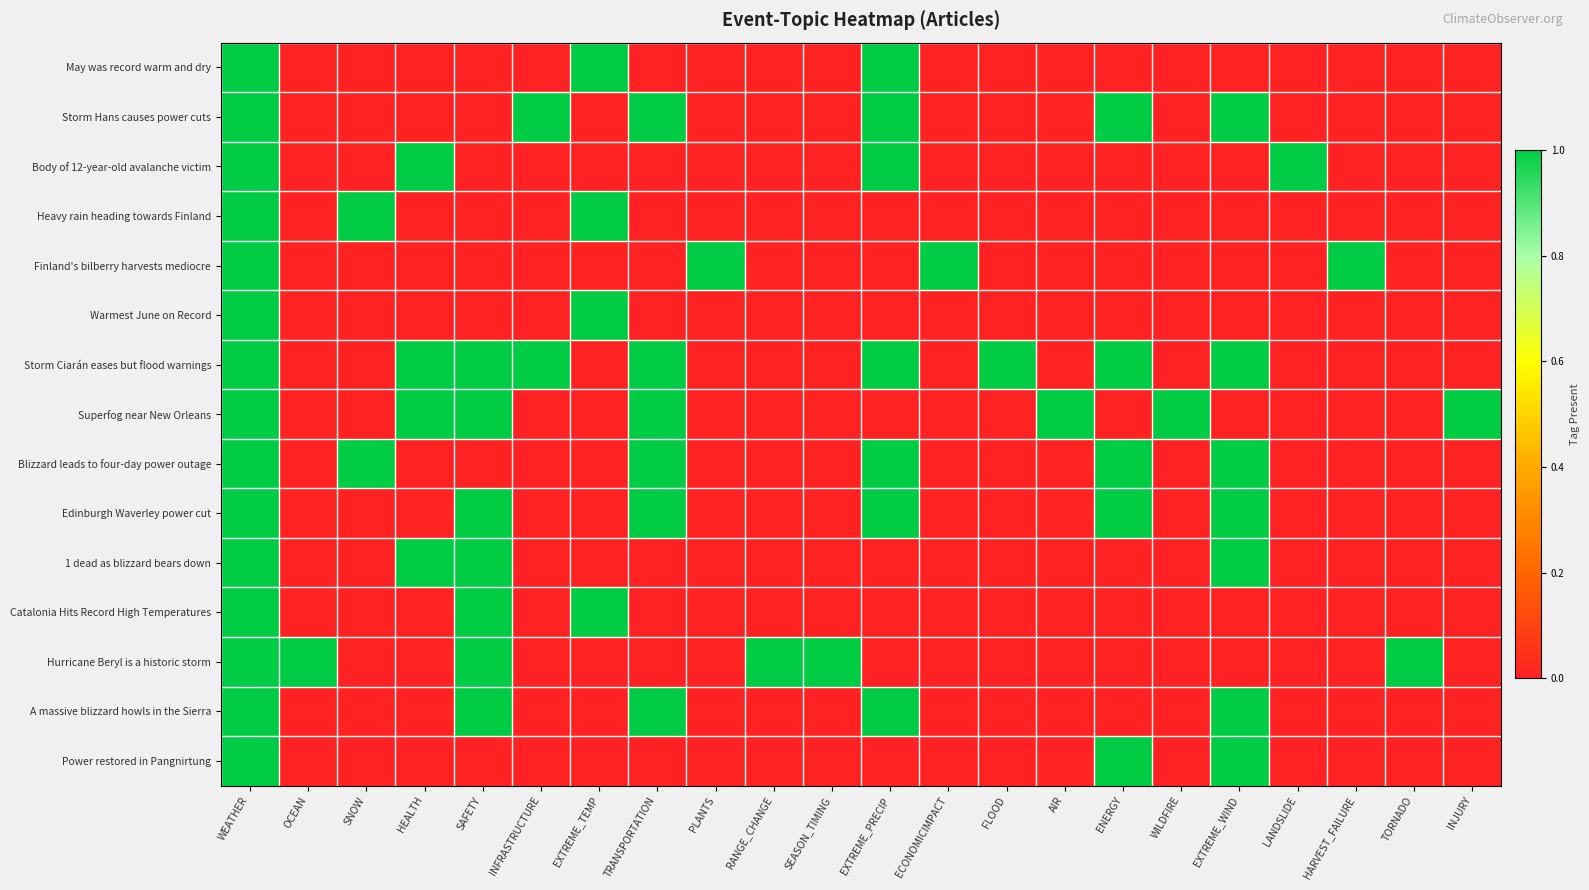

Reading right to left, what are all the values shown in this chart?

May was record warm and dry: INJURY=0	TORNADO=0	HARVEST_FAILURE=0	LANDSLIDE=0	EXTREME_WIND=0	WILDFIRE=0	ENERGY=0	AIR=0	FLOOD=0	ECONOMICIMPACT=0	EXTREME_PRECIP=1	SEASON_TIMING=0	RANGE_CHANGE=0	PLANTS=0	TRANSPORTATION=0	EXTREME_TEMP=1	INFRASTRUCTURE=0	SAFETY=0	HEALTH=0	SNOW=0	OCEAN=0	WEATHER=1
Storm Hans causes power cuts: INJURY=0	TORNADO=0	HARVEST_FAILURE=0	LANDSLIDE=0	EXTREME_WIND=1	WILDFIRE=0	ENERGY=1	AIR=0	FLOOD=0	ECONOMICIMPACT=0	EXTREME_PRECIP=1	SEASON_TIMING=0	RANGE_CHANGE=0	PLANTS=0	TRANSPORTATION=1	EXTREME_TEMP=0	INFRASTRUCTURE=1	SAFETY=0	HEALTH=0	SNOW=0	OCEAN=0	WEATHER=1
Body of 12-year-old avalanche victim: INJURY=0	TORNADO=0	HARVEST_FAILURE=0	LANDSLIDE=1	EXTREME_WIND=0	WILDFIRE=0	ENERGY=0	AIR=0	FLOOD=0	ECONOMICIMPACT=0	EXTREME_PRECIP=1	SEASON_TIMING=0	RANGE_CHANGE=0	PLANTS=0	TRANSPORTATION=0	EXTREME_TEMP=0	INFRASTRUCTURE=0	SAFETY=0	HEALTH=1	SNOW=0	OCEAN=0	WEATHER=1
Heavy rain heading towards Finland: INJURY=0	TORNADO=0	HARVEST_FAILURE=0	LANDSLIDE=0	EXTREME_WIND=0	WILDFIRE=0	ENERGY=0	AIR=0	FLOOD=0	ECONOMICIMPACT=0	EXTREME_PRECIP=0	SEASON_TIMING=0	RANGE_CHANGE=0	PLANTS=0	TRANSPORTATION=0	EXTREME_TEMP=1	INFRASTRUCTURE=0	SAFETY=0	HEALTH=0	SNOW=1	OCEAN=0	WEATHER=1
Finland's bilberry harvests mediocre: INJURY=0	TORNADO=0	HARVEST_FAILURE=1	LANDSLIDE=0	EXTREME_WIND=0	WILDFIRE=0	ENERGY=0	AIR=0	FLOOD=0	ECONOMICIMPACT=1	EXTREME_PRECIP=0	SEASON_TIMING=0	RANGE_CHANGE=0	PLANTS=1	TRANSPORTATION=0	EXTREME_TEMP=0	INFRASTRUCTURE=0	SAFETY=0	HEALTH=0	SNOW=0	OCEAN=0	WEATHER=1
Warmest June on Record: INJURY=0	TORNADO=0	HARVEST_FAILURE=0	LANDSLIDE=0	EXTREME_WIND=0	WILDFIRE=0	ENERGY=0	AIR=0	FLOOD=0	ECONOMICIMPACT=0	EXTREME_PRECIP=0	SEASON_TIMING=0	RANGE_CHANGE=0	PLANTS=0	TRANSPORTATION=0	EXTREME_TEMP=1	INFRASTRUCTURE=0	SAFETY=0	HEALTH=0	SNOW=0	OCEAN=0	WEATHER=1
Storm Ciarán eases but flood warnings: INJURY=0	TORNADO=0	HARVEST_FAILURE=0	LANDSLIDE=0	EXTREME_WIND=1	WILDFIRE=0	ENERGY=1	AIR=0	FLOOD=1	ECONOMICIMPACT=0	EXTREME_PRECIP=1	SEASON_TIMING=0	RANGE_CHANGE=0	PLANTS=0	TRANSPORTATION=1	EXTREME_TEMP=0	INFRASTRUCTURE=1	SAFETY=1	HEALTH=1	SNOW=0	OCEAN=0	WEATHER=1
Superfog near New Orleans: INJURY=1	TORNADO=0	HARVEST_FAILURE=0	LANDSLIDE=0	EXTREME_WIND=0	WILDFIRE=1	ENERGY=0	AIR=1	FLOOD=0	ECONOMICIMPACT=0	EXTREME_PRECIP=0	SEASON_TIMING=0	RANGE_CHANGE=0	PLANTS=0	TRANSPORTATION=1	EXTREME_TEMP=0	INFRASTRUCTURE=0	SAFETY=1	HEALTH=1	SNOW=0	OCEAN=0	WEATHER=1
Blizzard leads to four-day power outage: INJURY=0	TORNADO=0	HARVEST_FAILURE=0	LANDSLIDE=0	EXTREME_WIND=1	WILDFIRE=0	ENERGY=1	AIR=0	FLOOD=0	ECONOMICIMPACT=0	EXTREME_PRECIP=1	SEASON_TIMING=0	RANGE_CHANGE=0	PLANTS=0	TRANSPORTATION=1	EXTREME_TEMP=0	INFRASTRUCTURE=0	SAFETY=0	HEALTH=0	SNOW=1	OCEAN=0	WEATHER=1
Edinburgh Waverley power cut: INJURY=0	TORNADO=0	HARVEST_FAILURE=0	LANDSLIDE=0	EXTREME_WIND=1	WILDFIRE=0	ENERGY=1	AIR=0	FLOOD=0	ECONOMICIMPACT=0	EXTREME_PRECIP=1	SEASON_TIMING=0	RANGE_CHANGE=0	PLANTS=0	TRANSPORTATION=1	EXTREME_TEMP=0	INFRASTRUCTURE=0	SAFETY=1	HEALTH=0	SNOW=0	OCEAN=0	WEATHER=1
1 dead as blizzard bears down: INJURY=0	TORNADO=0	HARVEST_FAILURE=0	LANDSLIDE=0	EXTREME_WIND=1	WILDFIRE=0	ENERGY=0	AIR=0	FLOOD=0	ECONOMICIMPACT=0	EXTREME_PRECIP=0	SEASON_TIMING=0	RANGE_CHANGE=0	PLANTS=0	TRANSPORTATION=0	EXTREME_TEMP=0	INFRASTRUCTURE=0	SAFETY=1	HEALTH=1	SNOW=0	OCEAN=0	WEATHER=1
Catalonia Hits Record High Temperatures: INJURY=0	TORNADO=0	HARVEST_FAILURE=0	LANDSLIDE=0	EXTREME_WIND=0	WILDFIRE=0	ENERGY=0	AIR=0	FLOOD=0	ECONOMICIMPACT=0	EXTREME_PRECIP=0	SEASON_TIMING=0	RANGE_CHANGE=0	PLANTS=0	TRANSPORTATION=0	EXTREME_TEMP=1	INFRASTRUCTURE=0	SAFETY=1	HEALTH=0	SNOW=0	OCEAN=0	WEATHER=1
Hurricane Beryl is a historic storm: INJURY=0	TORNADO=1	HARVEST_FAILURE=0	LANDSLIDE=0	EXTREME_WIND=0	WILDFIRE=0	ENERGY=0	AIR=0	FLOOD=0	ECONOMICIMPACT=0	EXTREME_PRECIP=0	SEASON_TIMING=1	RANGE_CHANGE=1	PLANTS=0	TRANSPORTATION=0	EXTREME_TEMP=0	INFRASTRUCTURE=0	SAFETY=1	HEALTH=0	SNOW=0	OCEAN=1	WEATHER=1
A massive blizzard howls in the Sierra: INJURY=0	TORNADO=0	HARVEST_FAILURE=0	LANDSLIDE=0	EXTREME_WIND=1	WILDFIRE=0	ENERGY=0	AIR=0	FLOOD=0	ECONOMICIMPACT=0	EXTREME_PRECIP=1	SEASON_TIMING=0	RANGE_CHANGE=0	PLANTS=0	TRANSPORTATION=1	EXTREME_TEMP=0	INFRASTRUCTURE=0	SAFETY=1	HEALTH=0	SNOW=0	OCEAN=0	WEATHER=1
Power restored in Pangnirtung: INJURY=0	TORNADO=0	HARVEST_FAILURE=0	LANDSLIDE=0	EXTREME_WIND=1	WILDFIRE=0	ENERGY=1	AIR=0	FLOOD=0	ECONOMICIMPACT=0	EXTREME_PRECIP=0	SEASON_TIMING=0	RANGE_CHANGE=0	PLANTS=0	TRANSPORTATION=0	EXTREME_TEMP=0	INFRASTRUCTURE=0	SAFETY=0	HEALTH=0	SNOW=0	OCEAN=0	WEATHER=1